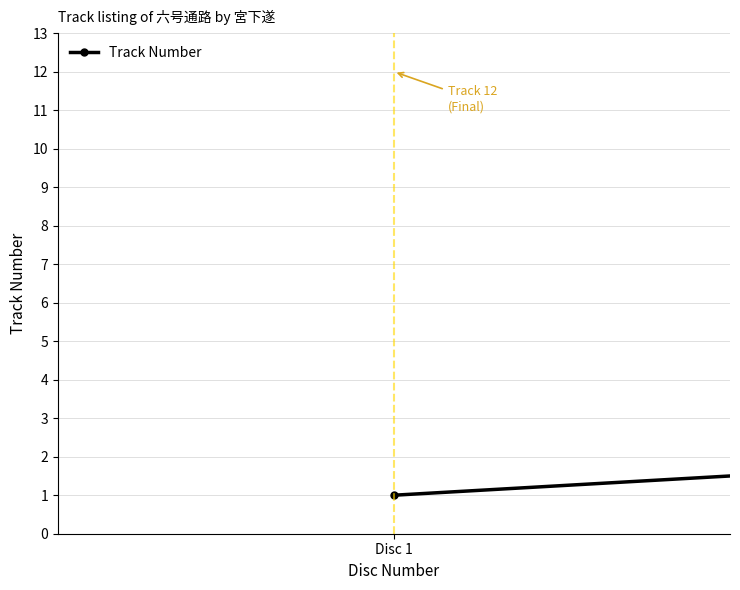

True or false: the data has more than 0 interior local peaks.

False